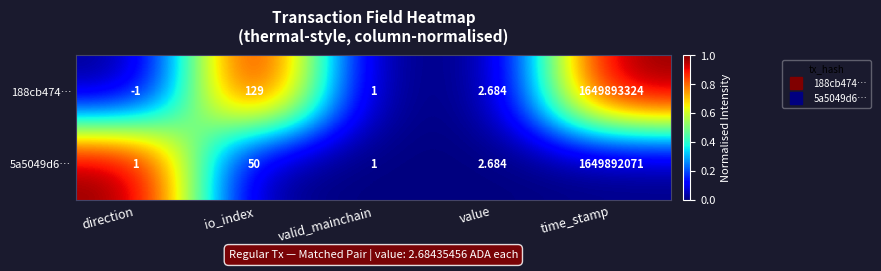

At which category does the chart reach its minimum across all series?

direction